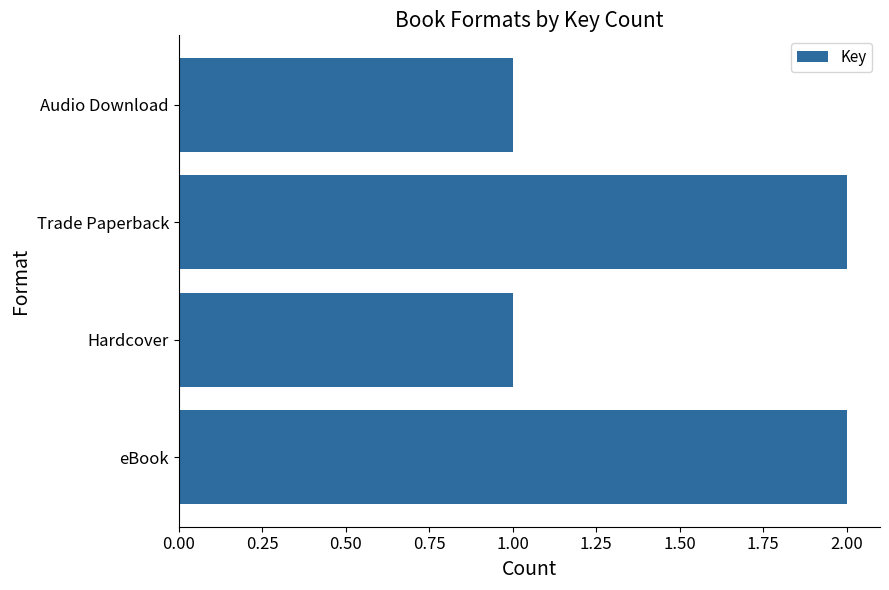

How many data points does each series have?

4